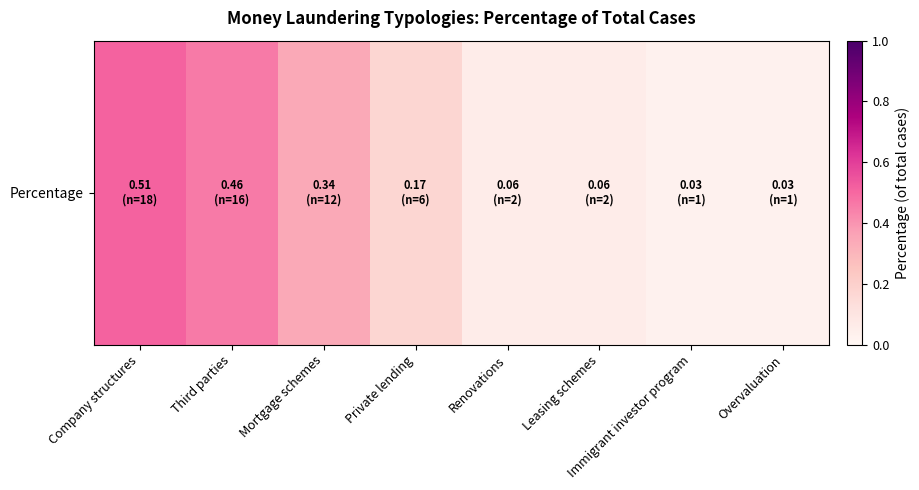

Reading left to right, transcribe all the data shown in this chart.

0.5	0.5	0.3	0.2	0.1	0.1	0.0	0.0